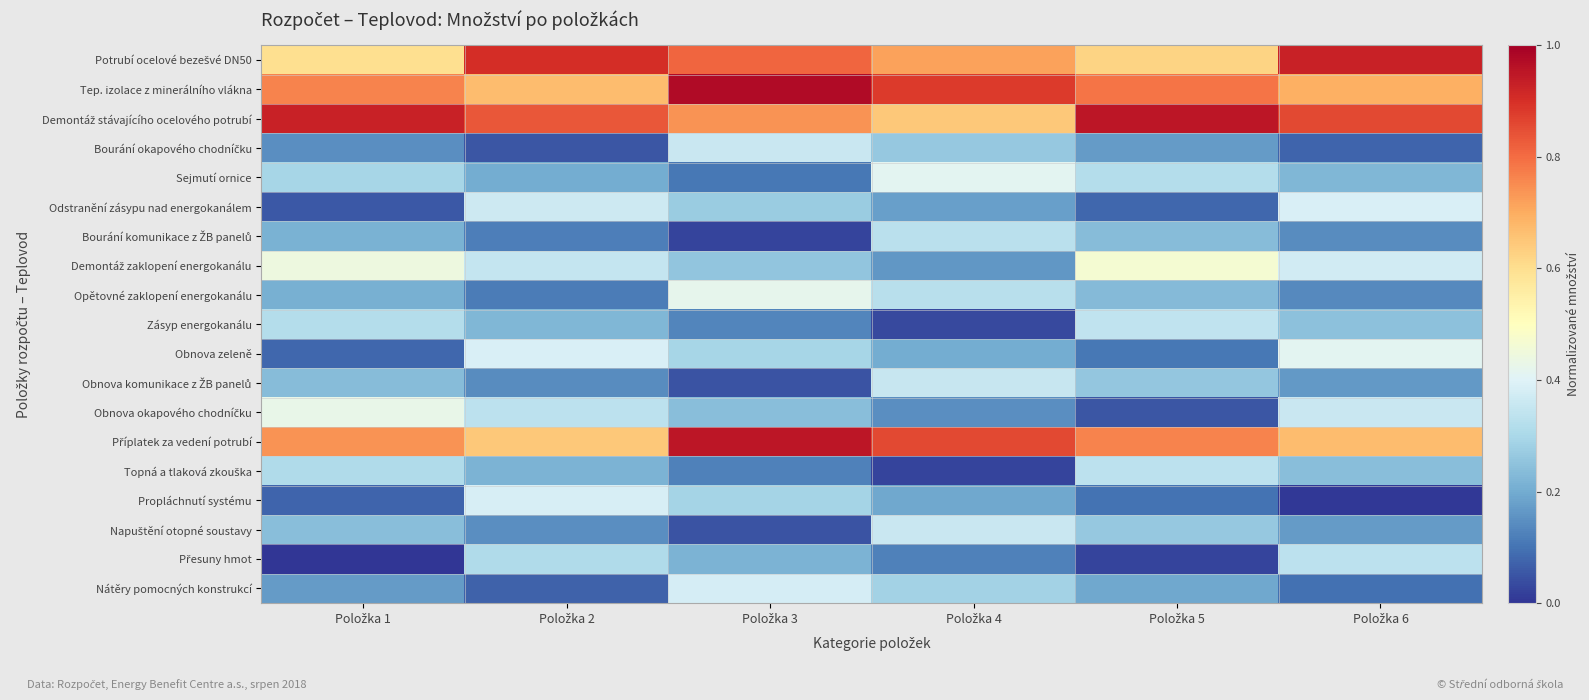

Between Položka 6 and Položka 4, which is larger?

Položka 6